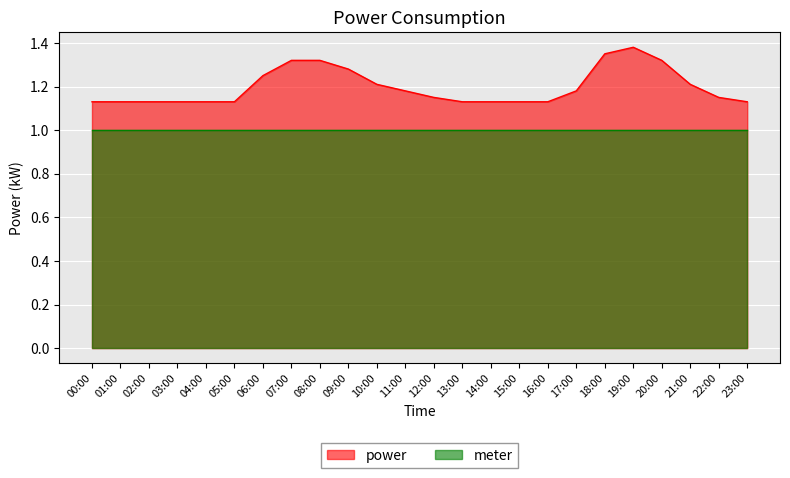

What is the minimum value shown in the chart?

1.0